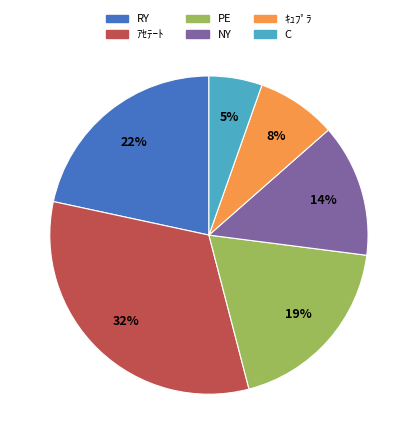

What percentage is the C slice, to the nearest percent?

5%